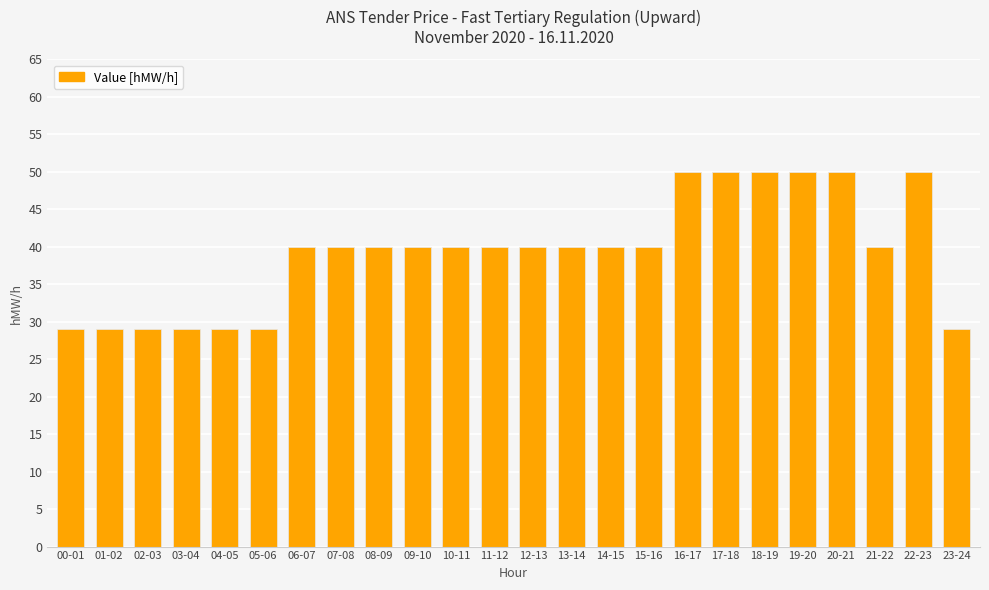

Reading right to left, extract all data points from this chart.

29	50	40	50	50	50	50	50	40	40	40	40	40	40	40	40	40	40	29	29	29	29	29	29